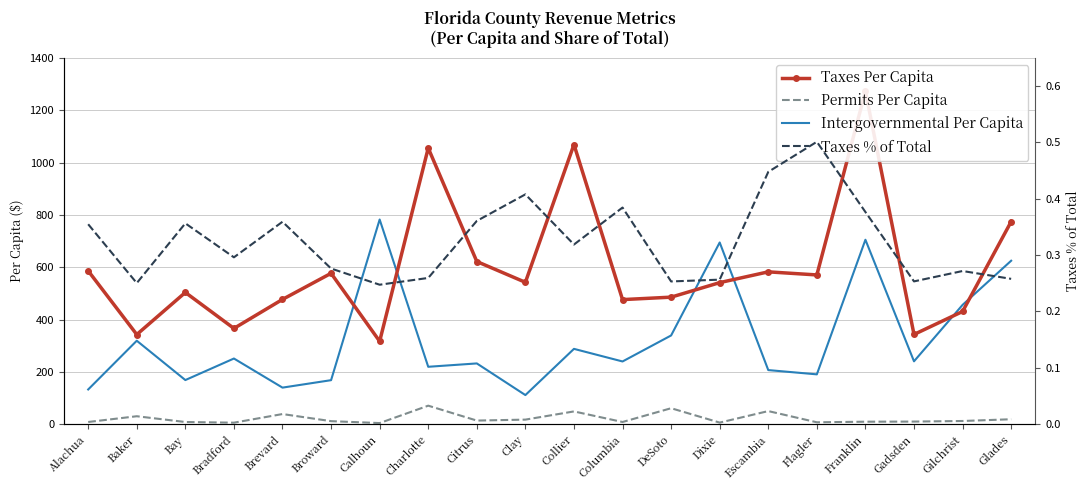

True or false: Permits Per Capita and Intergovernmental Per Capita intersect in this chart.

False